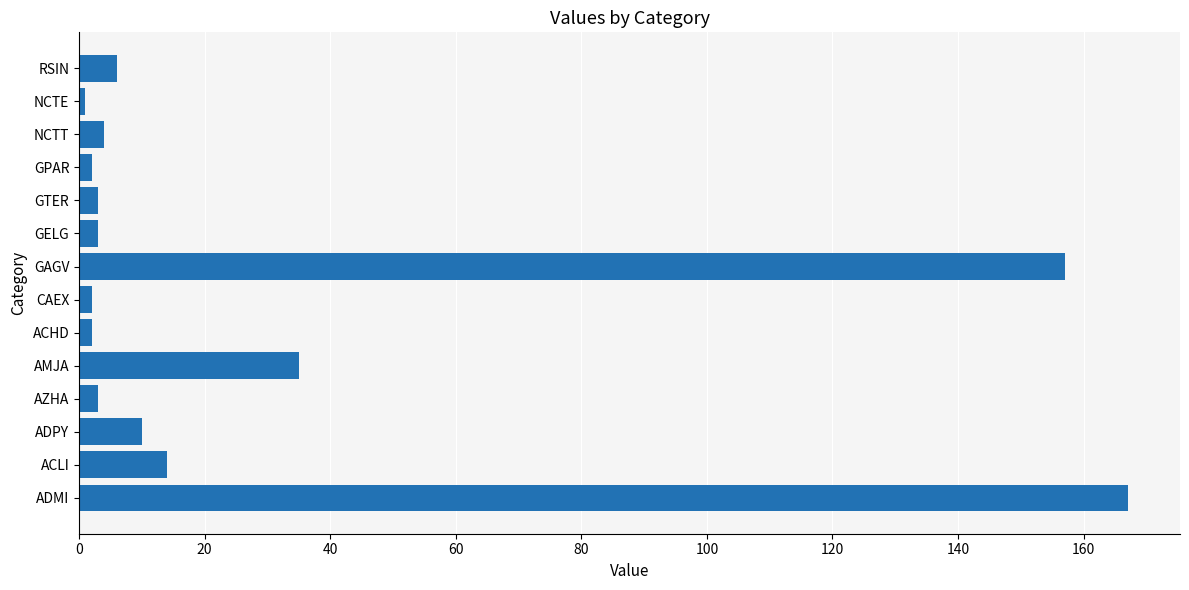

Reading bottom to top, transcribe all the data shown in this chart.

167	14	10	3	35	2	2	157	3	3	2	4	1	6